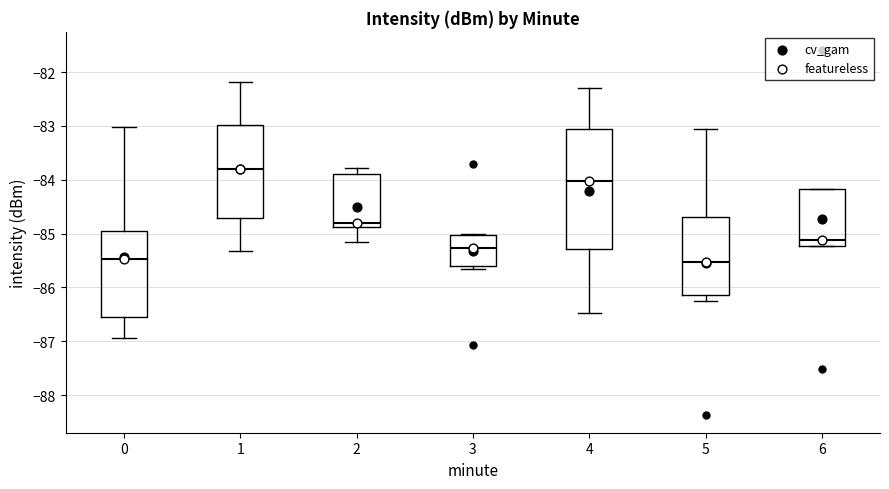

Which box is the tallest, from its lower edge to its upper edge?

4